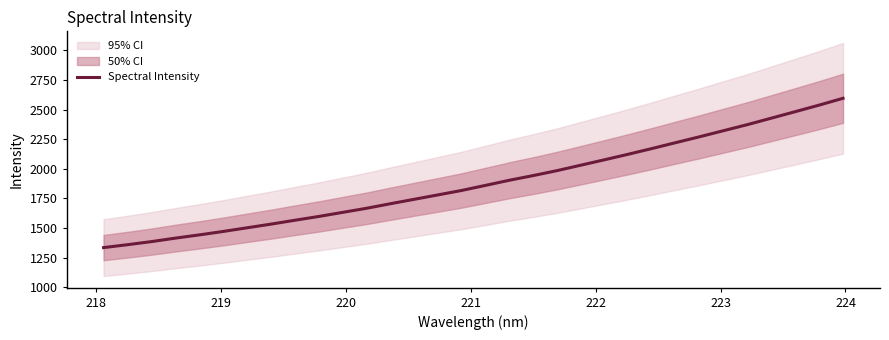

What is the lowest value of the Spectral Intensity series?

1334.2